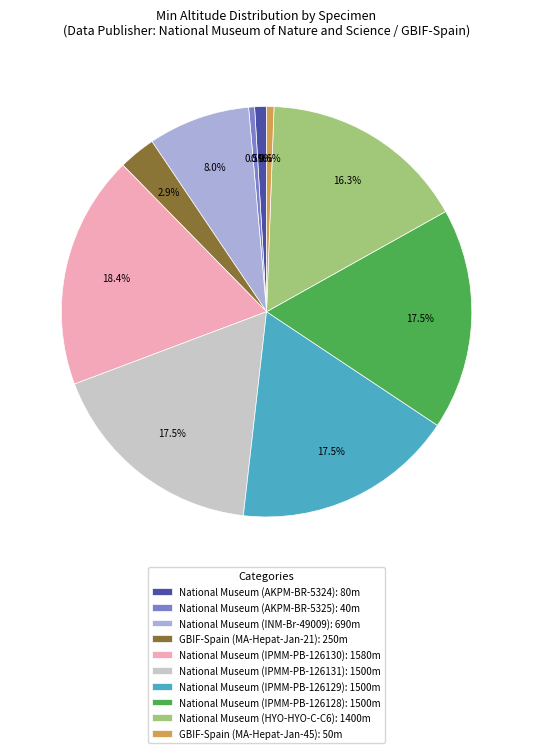

Is National Museum (AKPM-BR-5324): 80m the majority of the pie?

No